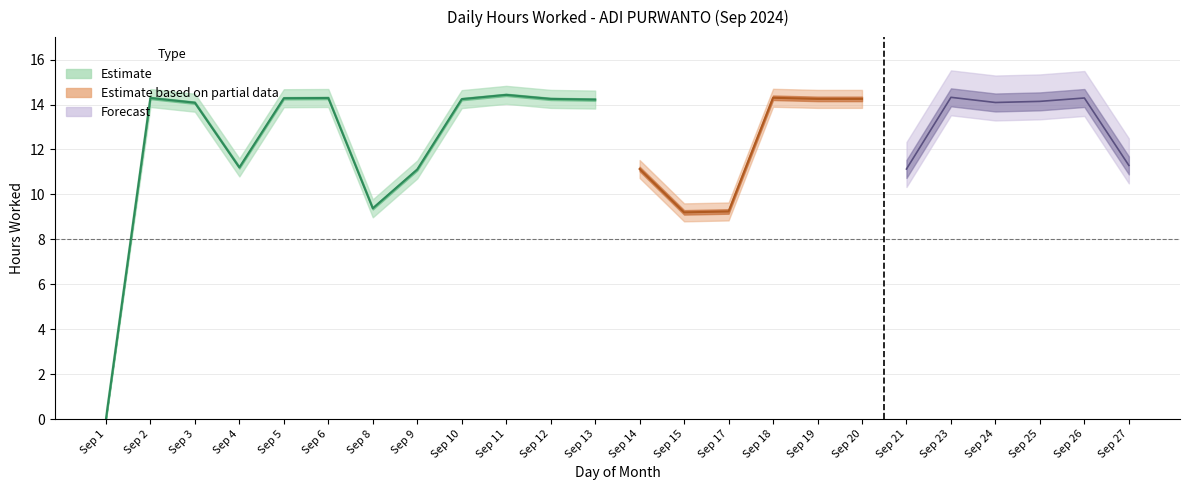

True or false: Low (Hours Worked) has a value of 7.6 at 9.

False